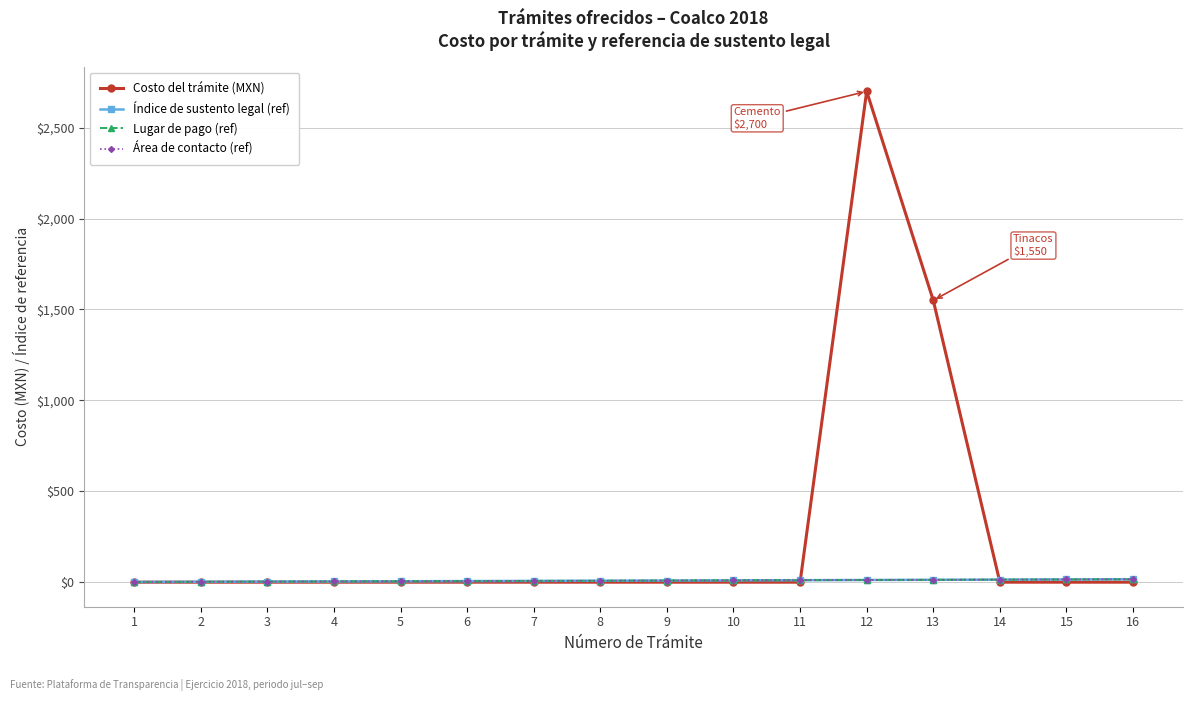

At which label is Lugar de pago (ref) closest to 8?

8